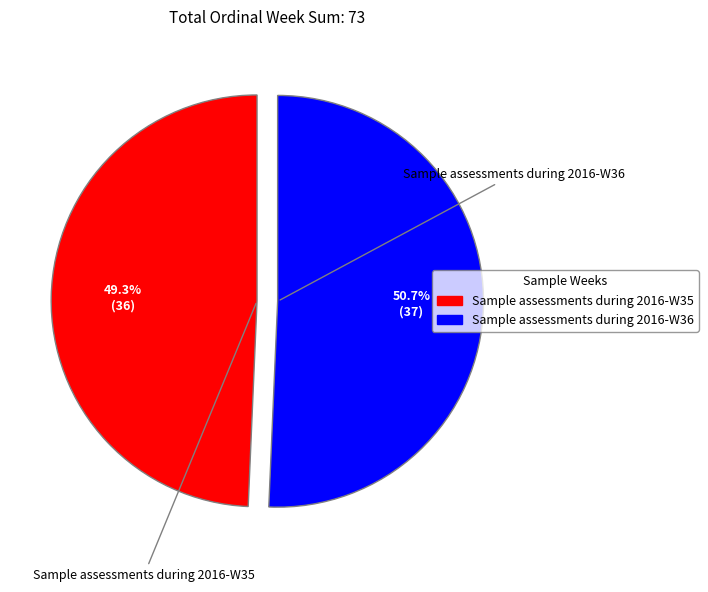

Does Sample assessments during 2016-W36 account for over 50% of the chart?

Yes